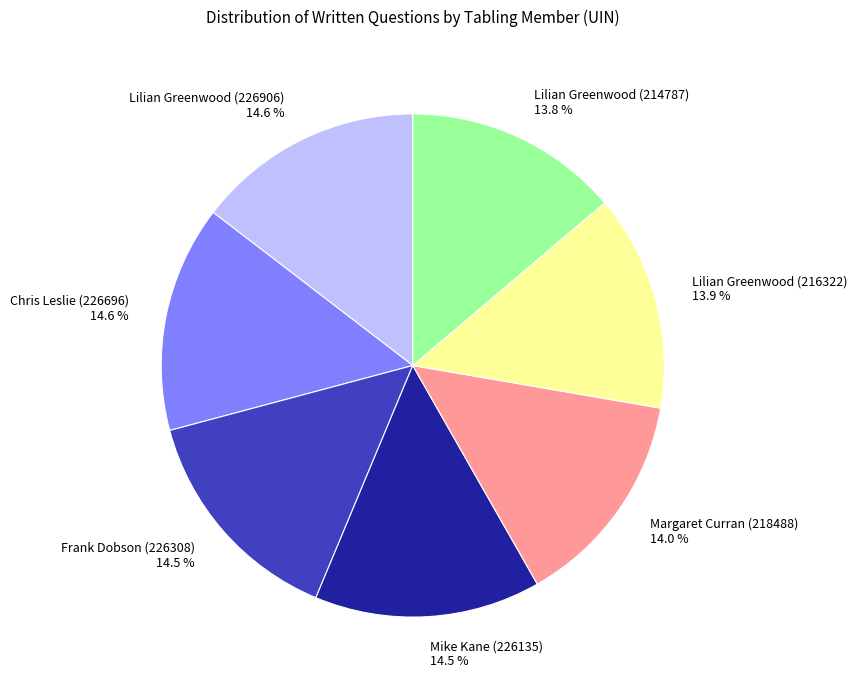

To the nearest percent, what is the difference between the largest and smallest slice percentages?

1%